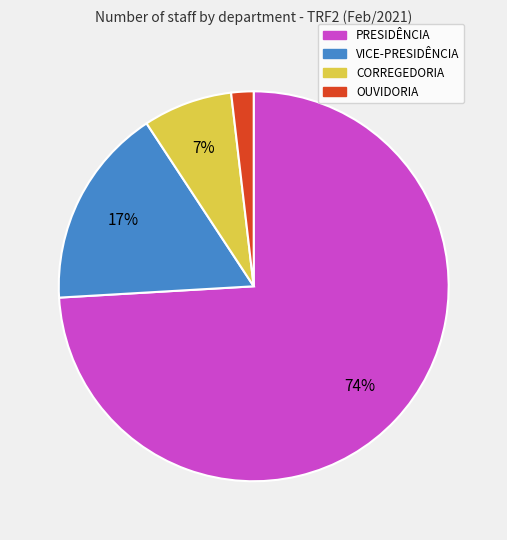

Combined, do OUVIDORIA and PRESIDÊNCIA account for over 50%?

Yes